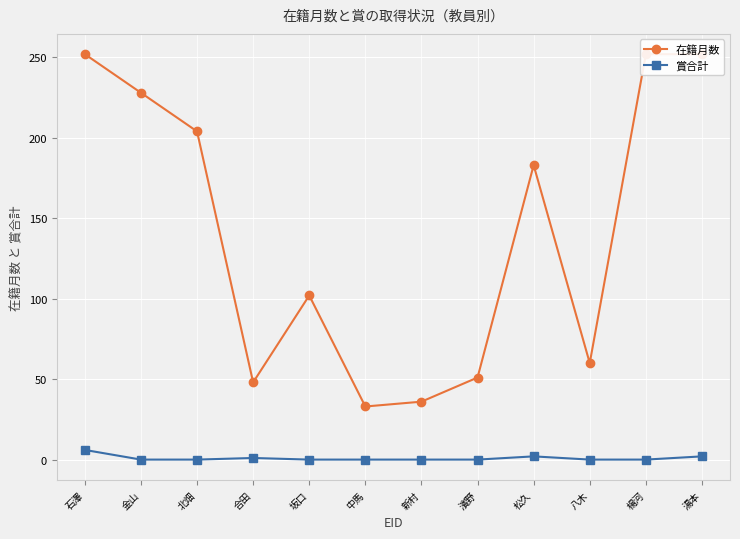

Which series has the largest total across all categories?

在籍月数